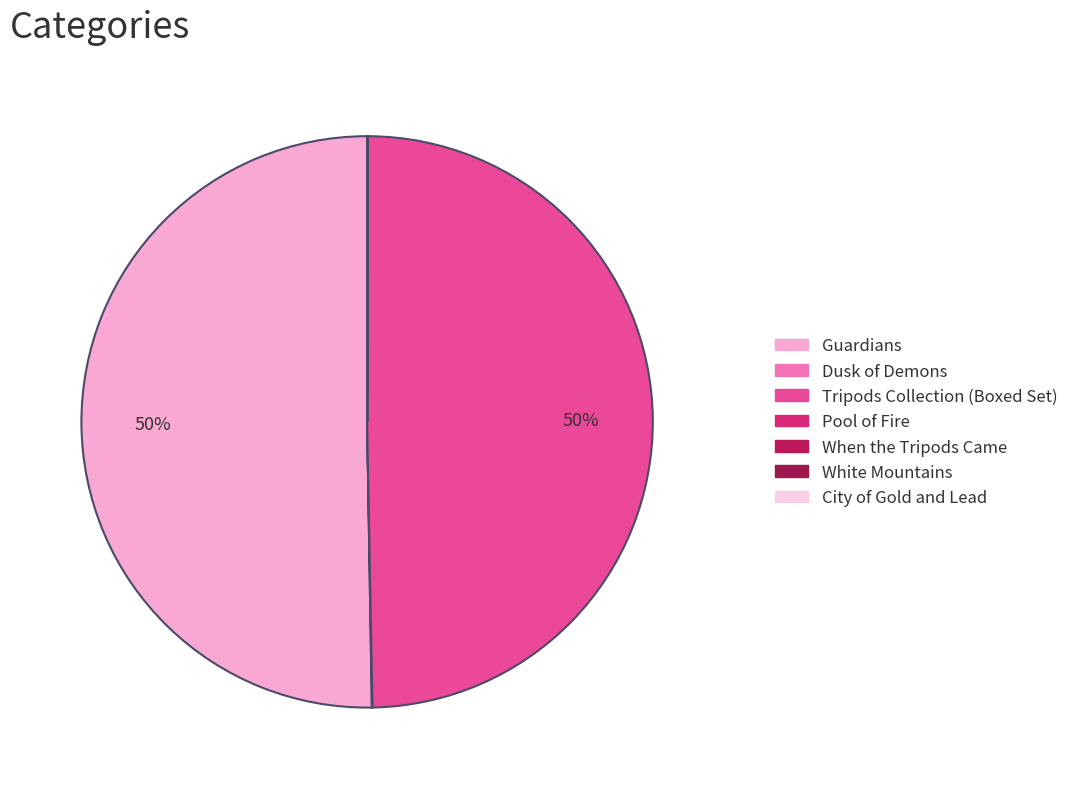

What portion of the pie excludes When the Tripods Came?

100.0%